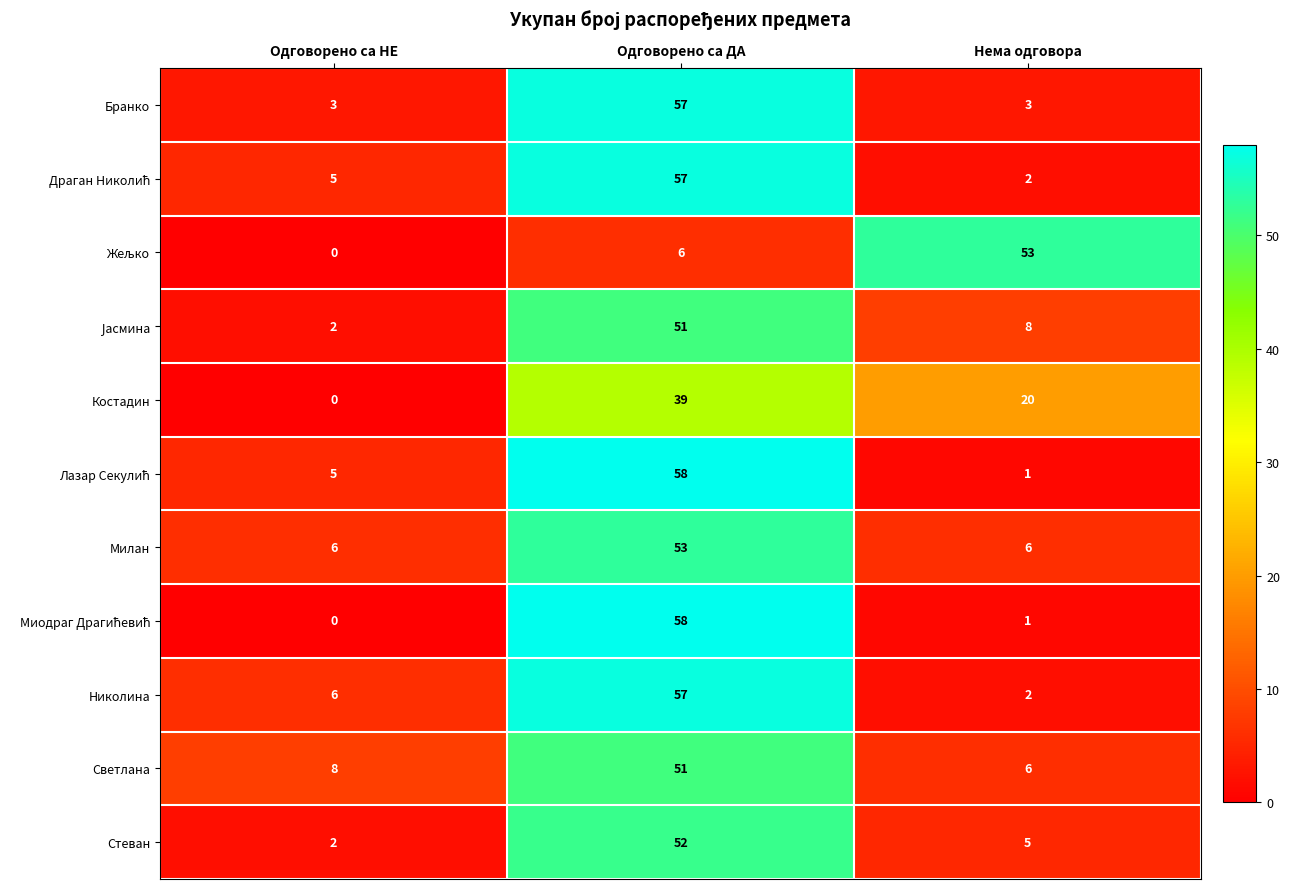

What is the difference between the highest and lowest values at Одговорено са ДА?

52